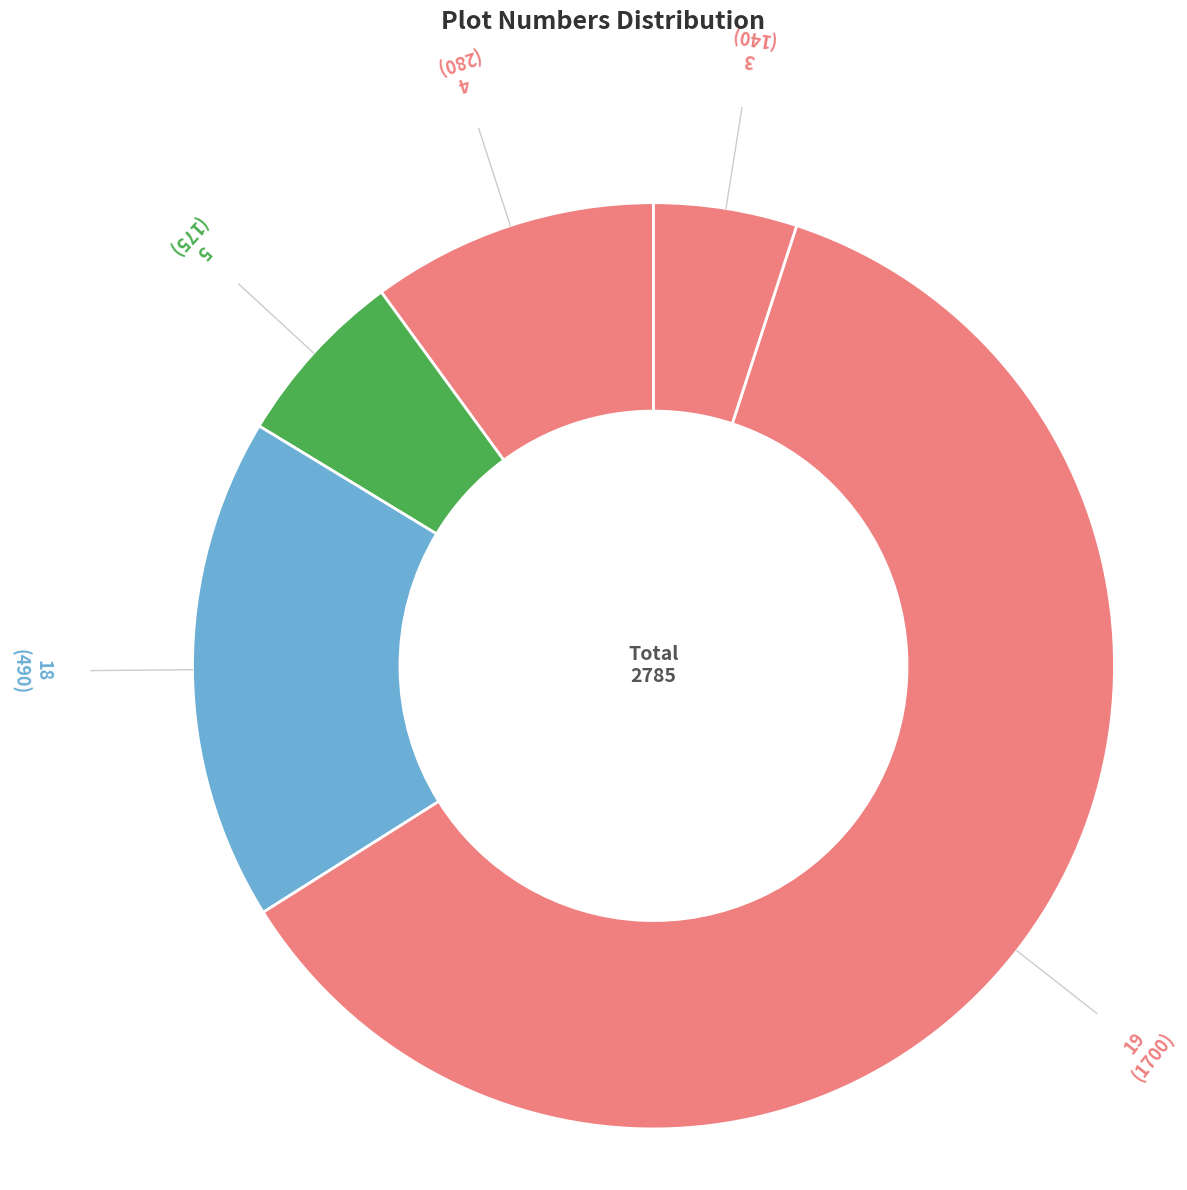

How many slices are in this pie chart?

5